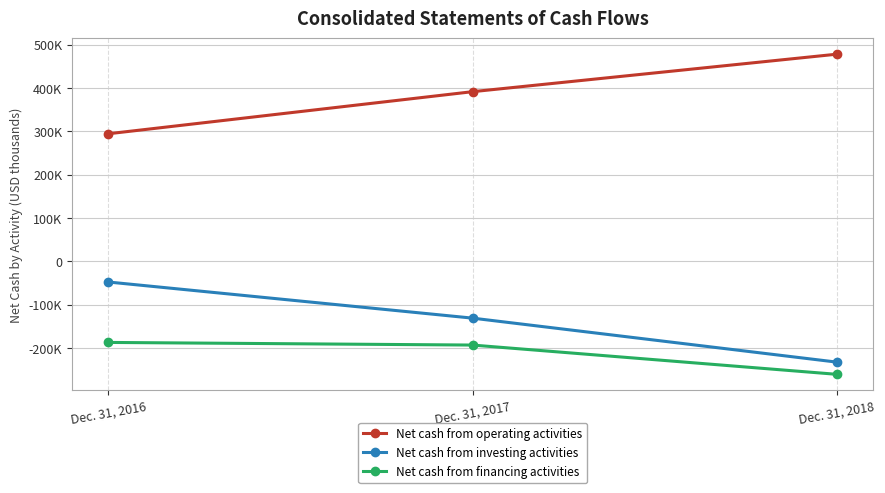

Is the value of Net cash from investing activities at Dec. 31, 2016 greater than the value of Net cash from operating activities at Dec. 31, 2016?

No